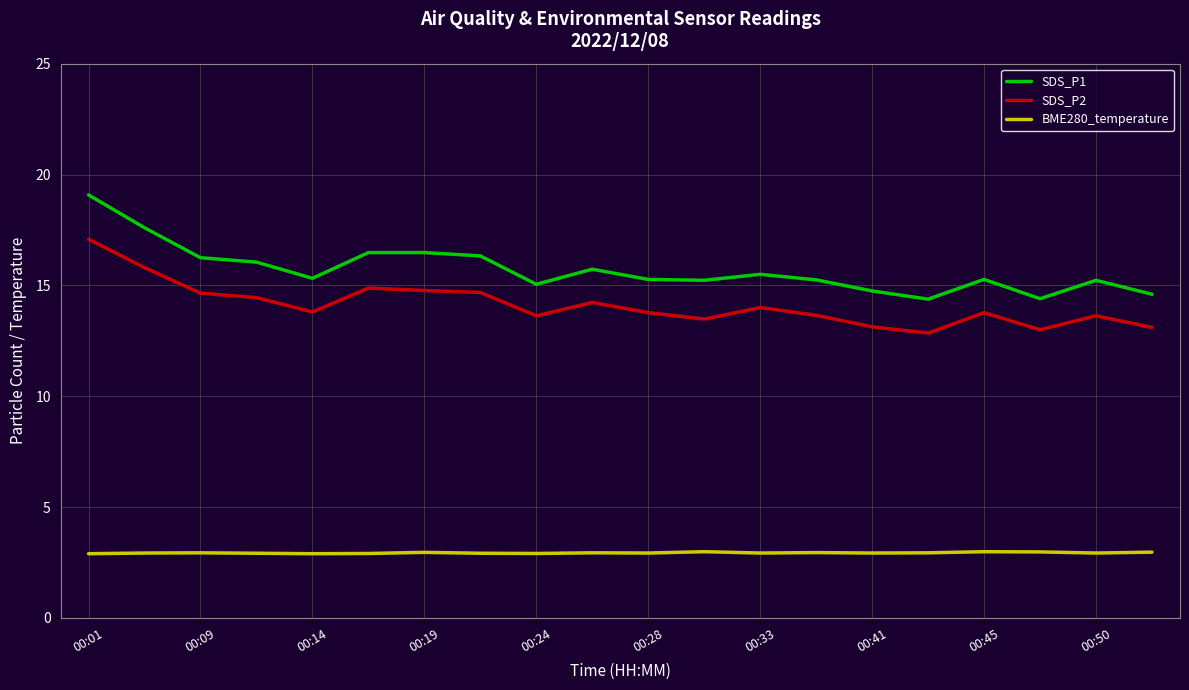

True or false: SDS_P2 and SDS_P1 cross at least once.

False